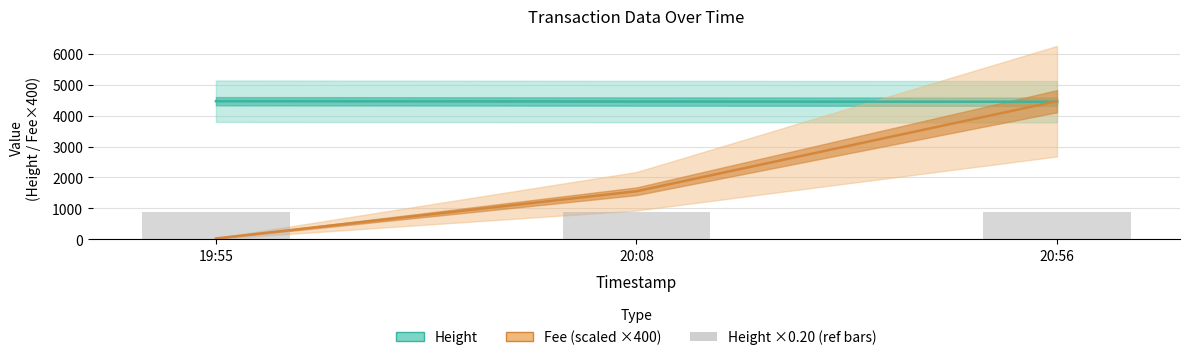

What is the highest value of the Fee (scaled) series?

4465.9